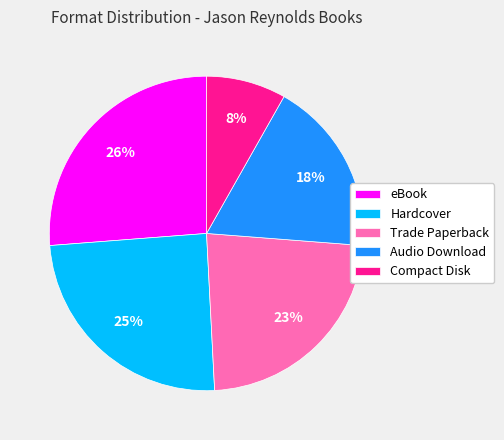

Which slice is the smallest?

Compact Disk